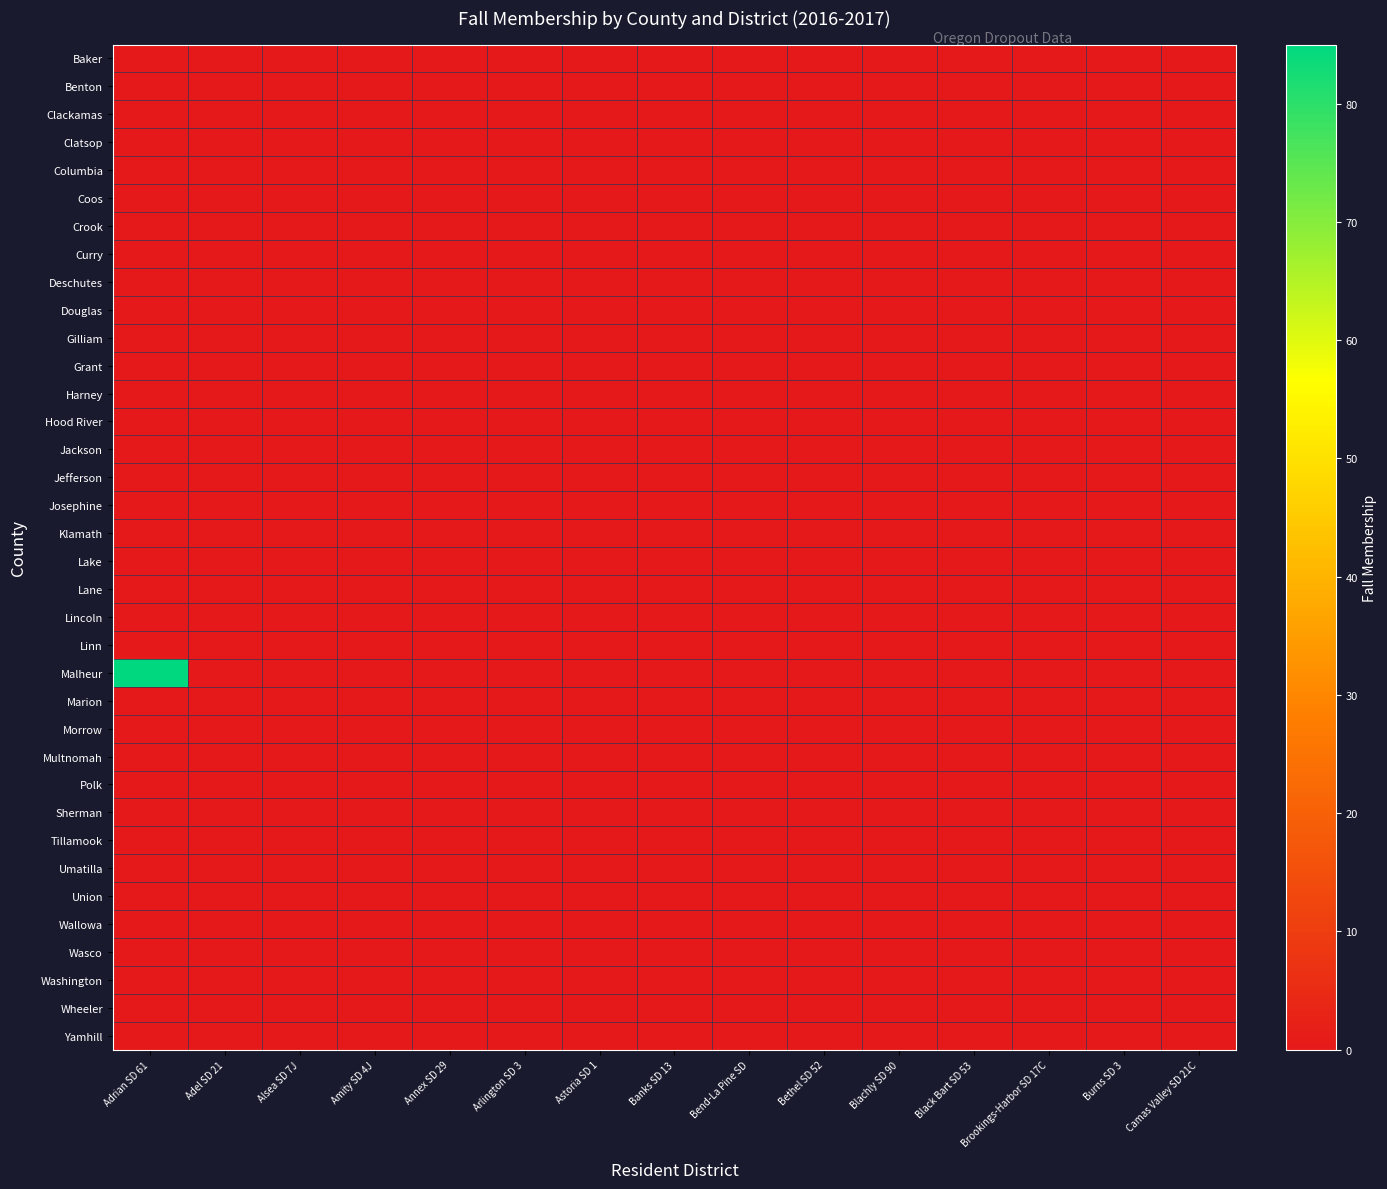

Reading right to left, list all the values displayed in this chart.

Baker: Camas Valley SD 21C=0	Burns SD 3=0	Brookings-Harbor SD 17C=0	Black Bart SD 53=0	Blachly SD 90=0	Bethel SD 52=0	Bend-La Pine SD=0	Banks SD 13=0	Astoria SD 1=0	Arlington SD 3=0	Annex SD 29=0	Amity SD 4J=0	Alsea SD 7J=0	Adel SD 21=0	Adrian SD 61=0
Benton: Camas Valley SD 21C=0	Burns SD 3=0	Brookings-Harbor SD 17C=0	Black Bart SD 53=0	Blachly SD 90=0	Bethel SD 52=0	Bend-La Pine SD=0	Banks SD 13=0	Astoria SD 1=0	Arlington SD 3=0	Annex SD 29=0	Amity SD 4J=0	Alsea SD 7J=0	Adel SD 21=0	Adrian SD 61=0
Clackamas: Camas Valley SD 21C=0	Burns SD 3=0	Brookings-Harbor SD 17C=0	Black Bart SD 53=0	Blachly SD 90=0	Bethel SD 52=0	Bend-La Pine SD=0	Banks SD 13=0	Astoria SD 1=0	Arlington SD 3=0	Annex SD 29=0	Amity SD 4J=0	Alsea SD 7J=0	Adel SD 21=0	Adrian SD 61=0
Clatsop: Camas Valley SD 21C=0	Burns SD 3=0	Brookings-Harbor SD 17C=0	Black Bart SD 53=0	Blachly SD 90=0	Bethel SD 52=0	Bend-La Pine SD=0	Banks SD 13=0	Astoria SD 1=0	Arlington SD 3=0	Annex SD 29=0	Amity SD 4J=0	Alsea SD 7J=0	Adel SD 21=0	Adrian SD 61=0
Columbia: Camas Valley SD 21C=0	Burns SD 3=0	Brookings-Harbor SD 17C=0	Black Bart SD 53=0	Blachly SD 90=0	Bethel SD 52=0	Bend-La Pine SD=0	Banks SD 13=0	Astoria SD 1=0	Arlington SD 3=0	Annex SD 29=0	Amity SD 4J=0	Alsea SD 7J=0	Adel SD 21=0	Adrian SD 61=0
Coos: Camas Valley SD 21C=0	Burns SD 3=0	Brookings-Harbor SD 17C=0	Black Bart SD 53=0	Blachly SD 90=0	Bethel SD 52=0	Bend-La Pine SD=0	Banks SD 13=0	Astoria SD 1=0	Arlington SD 3=0	Annex SD 29=0	Amity SD 4J=0	Alsea SD 7J=0	Adel SD 21=0	Adrian SD 61=0
Crook: Camas Valley SD 21C=0	Burns SD 3=0	Brookings-Harbor SD 17C=0	Black Bart SD 53=0	Blachly SD 90=0	Bethel SD 52=0	Bend-La Pine SD=0	Banks SD 13=0	Astoria SD 1=0	Arlington SD 3=0	Annex SD 29=0	Amity SD 4J=0	Alsea SD 7J=0	Adel SD 21=0	Adrian SD 61=0
Curry: Camas Valley SD 21C=0	Burns SD 3=0	Brookings-Harbor SD 17C=0	Black Bart SD 53=0	Blachly SD 90=0	Bethel SD 52=0	Bend-La Pine SD=0	Banks SD 13=0	Astoria SD 1=0	Arlington SD 3=0	Annex SD 29=0	Amity SD 4J=0	Alsea SD 7J=0	Adel SD 21=0	Adrian SD 61=0
Deschutes: Camas Valley SD 21C=0	Burns SD 3=0	Brookings-Harbor SD 17C=0	Black Bart SD 53=0	Blachly SD 90=0	Bethel SD 52=0	Bend-La Pine SD=0	Banks SD 13=0	Astoria SD 1=0	Arlington SD 3=0	Annex SD 29=0	Amity SD 4J=0	Alsea SD 7J=0	Adel SD 21=0	Adrian SD 61=0
Douglas: Camas Valley SD 21C=0	Burns SD 3=0	Brookings-Harbor SD 17C=0	Black Bart SD 53=0	Blachly SD 90=0	Bethel SD 52=0	Bend-La Pine SD=0	Banks SD 13=0	Astoria SD 1=0	Arlington SD 3=0	Annex SD 29=0	Amity SD 4J=0	Alsea SD 7J=0	Adel SD 21=0	Adrian SD 61=0
Gilliam: Camas Valley SD 21C=0	Burns SD 3=0	Brookings-Harbor SD 17C=0	Black Bart SD 53=0	Blachly SD 90=0	Bethel SD 52=0	Bend-La Pine SD=0	Banks SD 13=0	Astoria SD 1=0	Arlington SD 3=0	Annex SD 29=0	Amity SD 4J=0	Alsea SD 7J=0	Adel SD 21=0	Adrian SD 61=0
Grant: Camas Valley SD 21C=0	Burns SD 3=0	Brookings-Harbor SD 17C=0	Black Bart SD 53=0	Blachly SD 90=0	Bethel SD 52=0	Bend-La Pine SD=0	Banks SD 13=0	Astoria SD 1=0	Arlington SD 3=0	Annex SD 29=0	Amity SD 4J=0	Alsea SD 7J=0	Adel SD 21=0	Adrian SD 61=0
Harney: Camas Valley SD 21C=0	Burns SD 3=0	Brookings-Harbor SD 17C=0	Black Bart SD 53=0	Blachly SD 90=0	Bethel SD 52=0	Bend-La Pine SD=0	Banks SD 13=0	Astoria SD 1=0	Arlington SD 3=0	Annex SD 29=0	Amity SD 4J=0	Alsea SD 7J=0	Adel SD 21=0	Adrian SD 61=0
Hood River: Camas Valley SD 21C=0	Burns SD 3=0	Brookings-Harbor SD 17C=0	Black Bart SD 53=0	Blachly SD 90=0	Bethel SD 52=0	Bend-La Pine SD=0	Banks SD 13=0	Astoria SD 1=0	Arlington SD 3=0	Annex SD 29=0	Amity SD 4J=0	Alsea SD 7J=0	Adel SD 21=0	Adrian SD 61=0
Jackson: Camas Valley SD 21C=0	Burns SD 3=0	Brookings-Harbor SD 17C=0	Black Bart SD 53=0	Blachly SD 90=0	Bethel SD 52=0	Bend-La Pine SD=0	Banks SD 13=0	Astoria SD 1=0	Arlington SD 3=0	Annex SD 29=0	Amity SD 4J=0	Alsea SD 7J=0	Adel SD 21=0	Adrian SD 61=0
Jefferson: Camas Valley SD 21C=0	Burns SD 3=0	Brookings-Harbor SD 17C=0	Black Bart SD 53=0	Blachly SD 90=0	Bethel SD 52=0	Bend-La Pine SD=0	Banks SD 13=0	Astoria SD 1=0	Arlington SD 3=0	Annex SD 29=0	Amity SD 4J=0	Alsea SD 7J=0	Adel SD 21=0	Adrian SD 61=0
Josephine: Camas Valley SD 21C=0	Burns SD 3=0	Brookings-Harbor SD 17C=0	Black Bart SD 53=0	Blachly SD 90=0	Bethel SD 52=0	Bend-La Pine SD=0	Banks SD 13=0	Astoria SD 1=0	Arlington SD 3=0	Annex SD 29=0	Amity SD 4J=0	Alsea SD 7J=0	Adel SD 21=0	Adrian SD 61=0
Klamath: Camas Valley SD 21C=0	Burns SD 3=0	Brookings-Harbor SD 17C=0	Black Bart SD 53=0	Blachly SD 90=0	Bethel SD 52=0	Bend-La Pine SD=0	Banks SD 13=0	Astoria SD 1=0	Arlington SD 3=0	Annex SD 29=0	Amity SD 4J=0	Alsea SD 7J=0	Adel SD 21=0	Adrian SD 61=0
Lake: Camas Valley SD 21C=0	Burns SD 3=0	Brookings-Harbor SD 17C=0	Black Bart SD 53=0	Blachly SD 90=0	Bethel SD 52=0	Bend-La Pine SD=0	Banks SD 13=0	Astoria SD 1=0	Arlington SD 3=0	Annex SD 29=0	Amity SD 4J=0	Alsea SD 7J=0	Adel SD 21=0	Adrian SD 61=0
Lane: Camas Valley SD 21C=0	Burns SD 3=0	Brookings-Harbor SD 17C=0	Black Bart SD 53=0	Blachly SD 90=0	Bethel SD 52=0	Bend-La Pine SD=0	Banks SD 13=0	Astoria SD 1=0	Arlington SD 3=0	Annex SD 29=0	Amity SD 4J=0	Alsea SD 7J=0	Adel SD 21=0	Adrian SD 61=0
Lincoln: Camas Valley SD 21C=0	Burns SD 3=0	Brookings-Harbor SD 17C=0	Black Bart SD 53=0	Blachly SD 90=0	Bethel SD 52=0	Bend-La Pine SD=0	Banks SD 13=0	Astoria SD 1=0	Arlington SD 3=0	Annex SD 29=0	Amity SD 4J=0	Alsea SD 7J=0	Adel SD 21=0	Adrian SD 61=0
Linn: Camas Valley SD 21C=0	Burns SD 3=0	Brookings-Harbor SD 17C=0	Black Bart SD 53=0	Blachly SD 90=0	Bethel SD 52=0	Bend-La Pine SD=0	Banks SD 13=0	Astoria SD 1=0	Arlington SD 3=0	Annex SD 29=0	Amity SD 4J=0	Alsea SD 7J=0	Adel SD 21=0	Adrian SD 61=0
Malheur: Camas Valley SD 21C=0	Burns SD 3=0	Brookings-Harbor SD 17C=0	Black Bart SD 53=0	Blachly SD 90=0	Bethel SD 52=0	Bend-La Pine SD=0	Banks SD 13=0	Astoria SD 1=0	Arlington SD 3=0	Annex SD 29=0	Amity SD 4J=0	Alsea SD 7J=0	Adel SD 21=0	Adrian SD 61=85
Marion: Camas Valley SD 21C=0	Burns SD 3=0	Brookings-Harbor SD 17C=0	Black Bart SD 53=0	Blachly SD 90=0	Bethel SD 52=0	Bend-La Pine SD=0	Banks SD 13=0	Astoria SD 1=0	Arlington SD 3=0	Annex SD 29=0	Amity SD 4J=0	Alsea SD 7J=0	Adel SD 21=0	Adrian SD 61=0
Morrow: Camas Valley SD 21C=0	Burns SD 3=0	Brookings-Harbor SD 17C=0	Black Bart SD 53=0	Blachly SD 90=0	Bethel SD 52=0	Bend-La Pine SD=0	Banks SD 13=0	Astoria SD 1=0	Arlington SD 3=0	Annex SD 29=0	Amity SD 4J=0	Alsea SD 7J=0	Adel SD 21=0	Adrian SD 61=0
Multnomah: Camas Valley SD 21C=0	Burns SD 3=0	Brookings-Harbor SD 17C=0	Black Bart SD 53=0	Blachly SD 90=0	Bethel SD 52=0	Bend-La Pine SD=0	Banks SD 13=0	Astoria SD 1=0	Arlington SD 3=0	Annex SD 29=0	Amity SD 4J=0	Alsea SD 7J=0	Adel SD 21=0	Adrian SD 61=0
Polk: Camas Valley SD 21C=0	Burns SD 3=0	Brookings-Harbor SD 17C=0	Black Bart SD 53=0	Blachly SD 90=0	Bethel SD 52=0	Bend-La Pine SD=0	Banks SD 13=0	Astoria SD 1=0	Arlington SD 3=0	Annex SD 29=0	Amity SD 4J=0	Alsea SD 7J=0	Adel SD 21=0	Adrian SD 61=0
Sherman: Camas Valley SD 21C=0	Burns SD 3=0	Brookings-Harbor SD 17C=0	Black Bart SD 53=0	Blachly SD 90=0	Bethel SD 52=0	Bend-La Pine SD=0	Banks SD 13=0	Astoria SD 1=0	Arlington SD 3=0	Annex SD 29=0	Amity SD 4J=0	Alsea SD 7J=0	Adel SD 21=0	Adrian SD 61=0
Tillamook: Camas Valley SD 21C=0	Burns SD 3=0	Brookings-Harbor SD 17C=0	Black Bart SD 53=0	Blachly SD 90=0	Bethel SD 52=0	Bend-La Pine SD=0	Banks SD 13=0	Astoria SD 1=0	Arlington SD 3=0	Annex SD 29=0	Amity SD 4J=0	Alsea SD 7J=0	Adel SD 21=0	Adrian SD 61=0
Umatilla: Camas Valley SD 21C=0	Burns SD 3=0	Brookings-Harbor SD 17C=0	Black Bart SD 53=0	Blachly SD 90=0	Bethel SD 52=0	Bend-La Pine SD=0	Banks SD 13=0	Astoria SD 1=0	Arlington SD 3=0	Annex SD 29=0	Amity SD 4J=0	Alsea SD 7J=0	Adel SD 21=0	Adrian SD 61=0
Union: Camas Valley SD 21C=0	Burns SD 3=0	Brookings-Harbor SD 17C=0	Black Bart SD 53=0	Blachly SD 90=0	Bethel SD 52=0	Bend-La Pine SD=0	Banks SD 13=0	Astoria SD 1=0	Arlington SD 3=0	Annex SD 29=0	Amity SD 4J=0	Alsea SD 7J=0	Adel SD 21=0	Adrian SD 61=0
Wallowa: Camas Valley SD 21C=0	Burns SD 3=0	Brookings-Harbor SD 17C=0	Black Bart SD 53=0	Blachly SD 90=0	Bethel SD 52=0	Bend-La Pine SD=0	Banks SD 13=0	Astoria SD 1=0	Arlington SD 3=0	Annex SD 29=0	Amity SD 4J=0	Alsea SD 7J=0	Adel SD 21=0	Adrian SD 61=0
Wasco: Camas Valley SD 21C=0	Burns SD 3=0	Brookings-Harbor SD 17C=0	Black Bart SD 53=0	Blachly SD 90=0	Bethel SD 52=0	Bend-La Pine SD=0	Banks SD 13=0	Astoria SD 1=0	Arlington SD 3=0	Annex SD 29=0	Amity SD 4J=0	Alsea SD 7J=0	Adel SD 21=0	Adrian SD 61=0
Washington: Camas Valley SD 21C=0	Burns SD 3=0	Brookings-Harbor SD 17C=0	Black Bart SD 53=0	Blachly SD 90=0	Bethel SD 52=0	Bend-La Pine SD=0	Banks SD 13=0	Astoria SD 1=0	Arlington SD 3=0	Annex SD 29=0	Amity SD 4J=0	Alsea SD 7J=0	Adel SD 21=0	Adrian SD 61=0
Wheeler: Camas Valley SD 21C=0	Burns SD 3=0	Brookings-Harbor SD 17C=0	Black Bart SD 53=0	Blachly SD 90=0	Bethel SD 52=0	Bend-La Pine SD=0	Banks SD 13=0	Astoria SD 1=0	Arlington SD 3=0	Annex SD 29=0	Amity SD 4J=0	Alsea SD 7J=0	Adel SD 21=0	Adrian SD 61=0
Yamhill: Camas Valley SD 21C=0	Burns SD 3=0	Brookings-Harbor SD 17C=0	Black Bart SD 53=0	Blachly SD 90=0	Bethel SD 52=0	Bend-La Pine SD=0	Banks SD 13=0	Astoria SD 1=0	Arlington SD 3=0	Annex SD 29=0	Amity SD 4J=0	Alsea SD 7J=0	Adel SD 21=0	Adrian SD 61=0